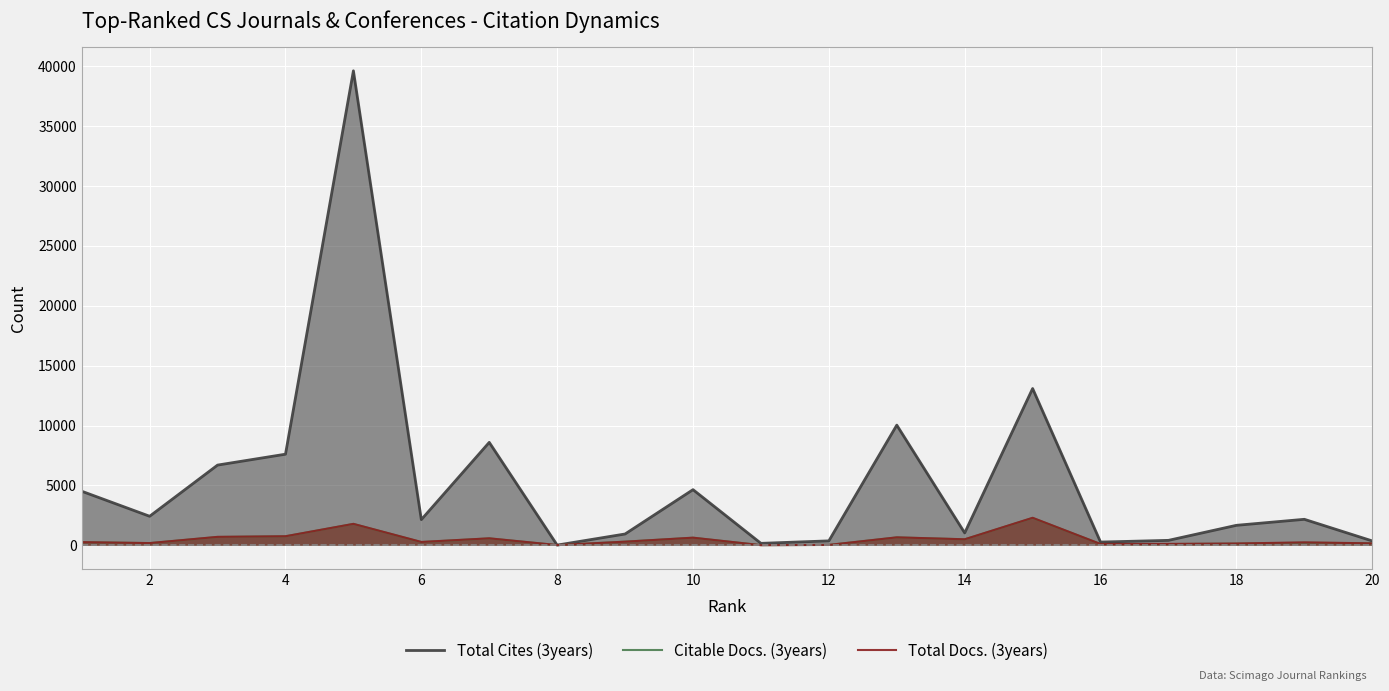

What is the average value of the Total Docs. (3years) series?

489